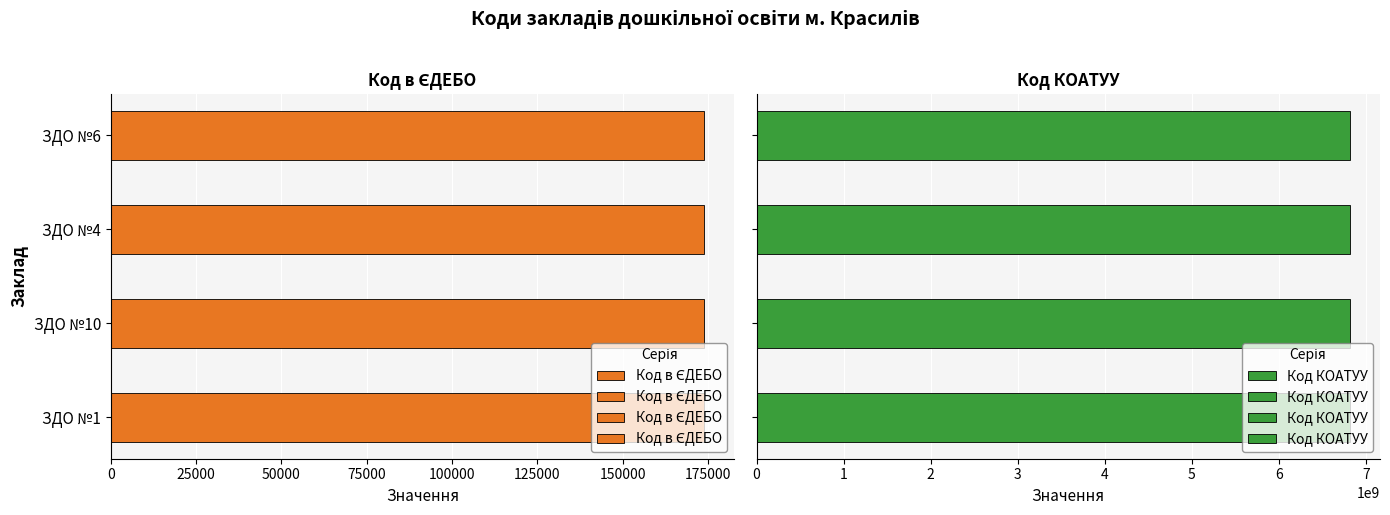

At which label does Код в ЄДЕБО first exceed 173961?

ЗДО №10